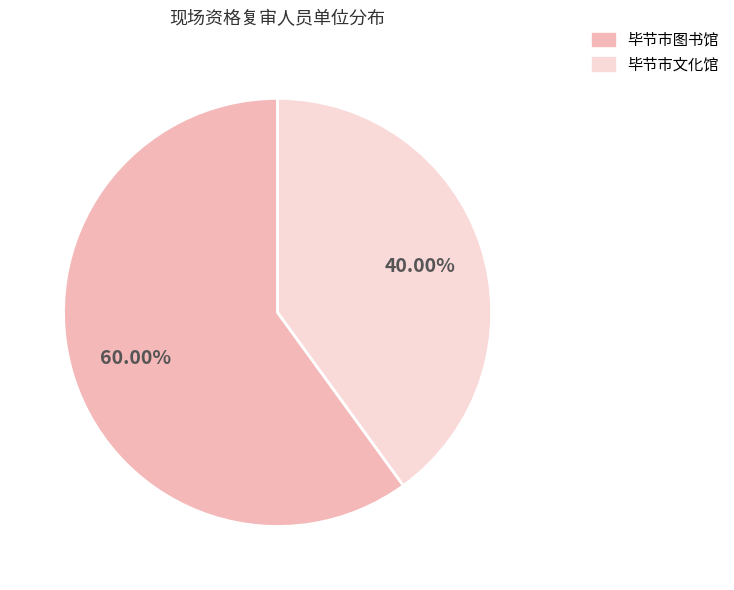

To the nearest percent, what is the combined percentage of 毕节市文化馆 and 毕节市图书馆?

100%